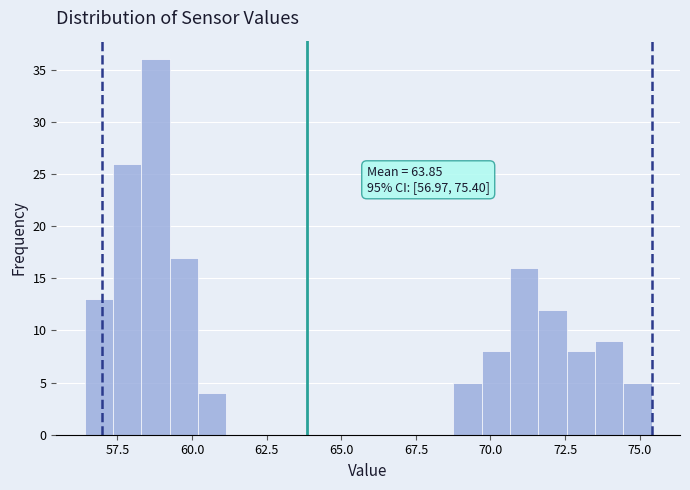

Around what value on the x-axis is the tallest bar? Give the approximate position of its centre, as read against the axis.

59.0